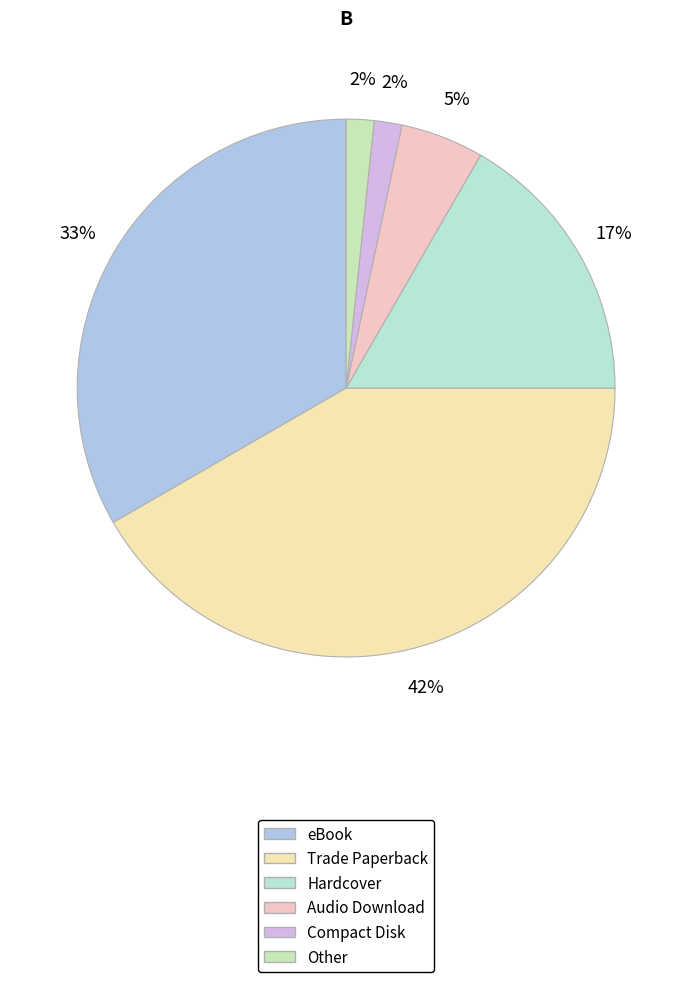

Does eBook account for over 50% of the chart?

No